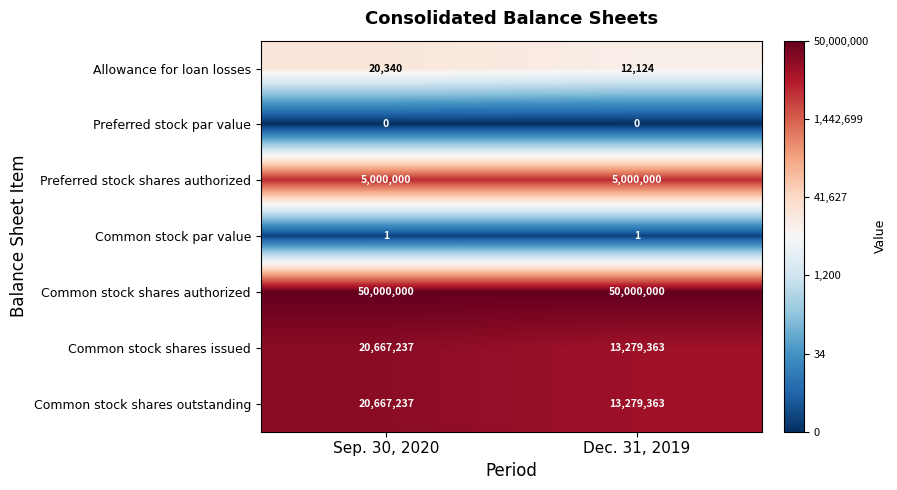

What is the spread (max minus min) of values at Dec. 31, 2019?

50000000